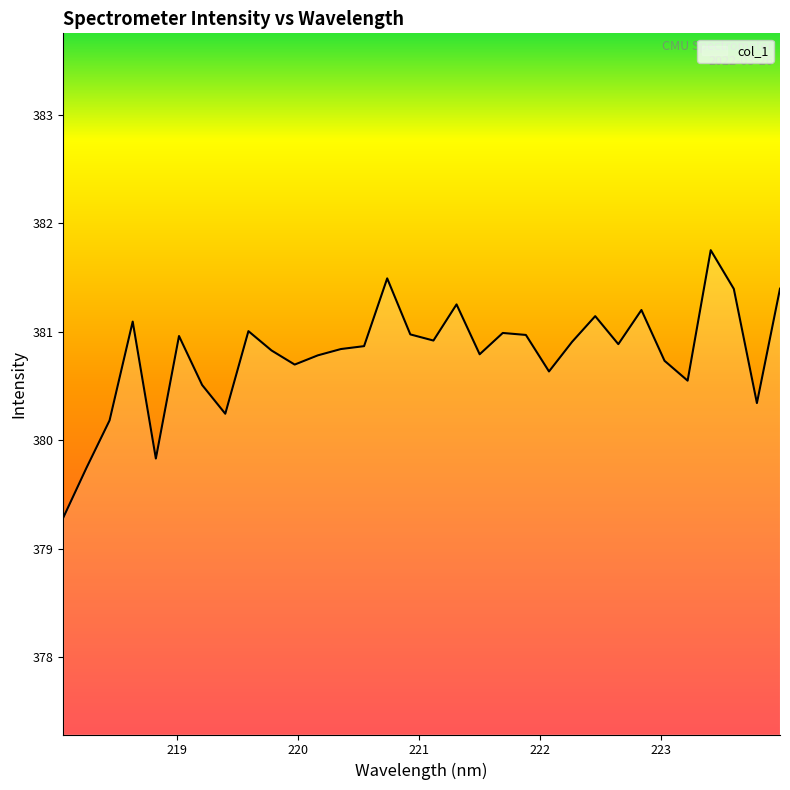

What is the smallest value displayed?

379.3